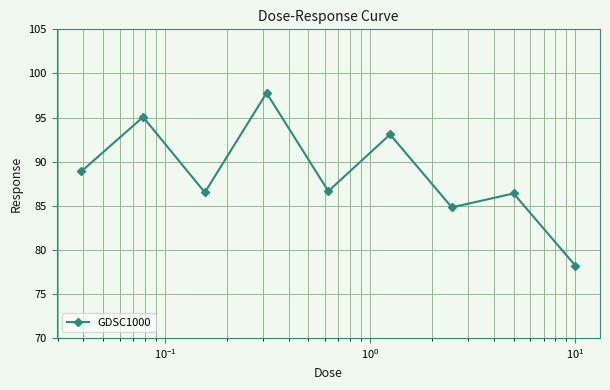

What is the difference between the second highest and minimum values?

16.8